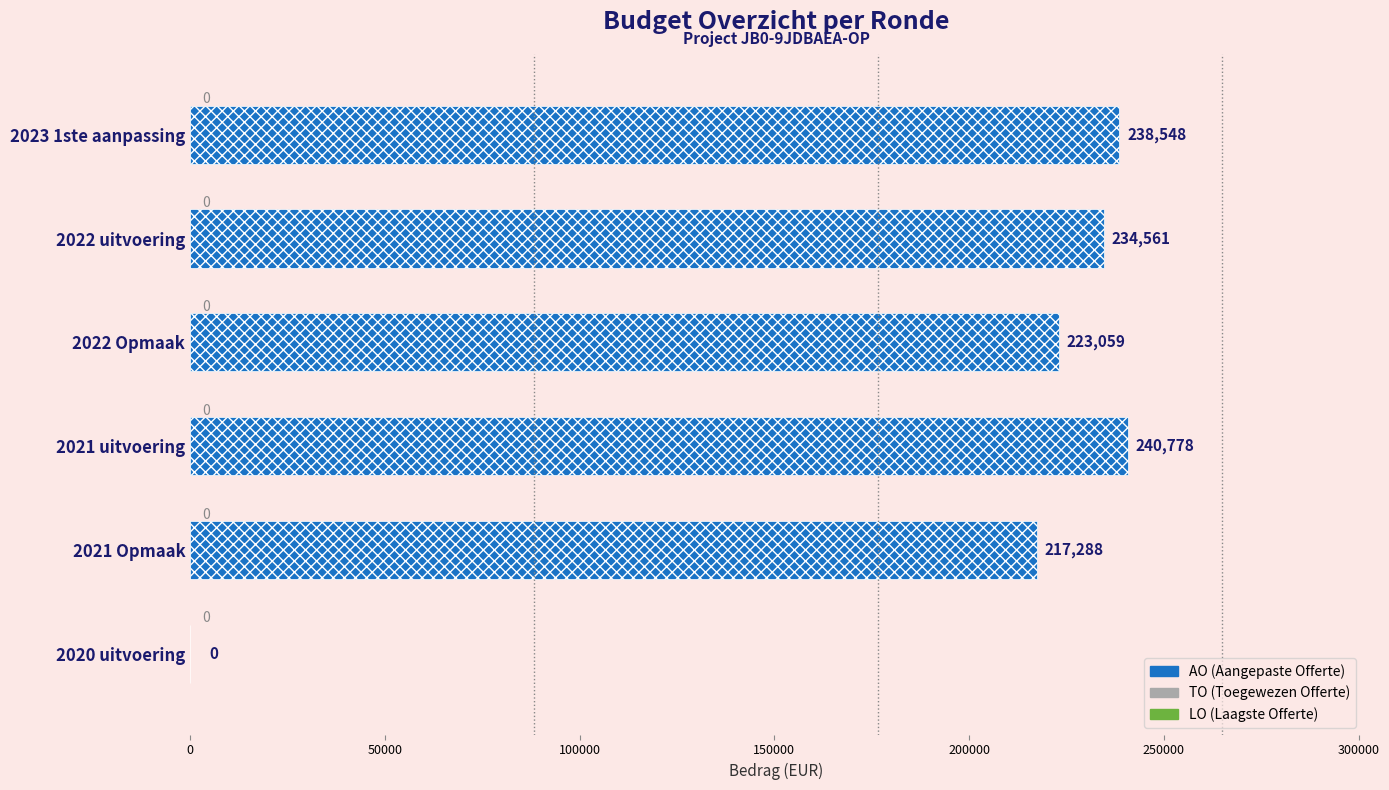

Reading bottom to top, extract all data points from this chart.

2020 uitvoering=0	2021 Opmaak=217288	2021 uitvoering=240778	2022 Opmaak=223059	2022 uitvoering=234561	2023 1ste aanpassing=238548